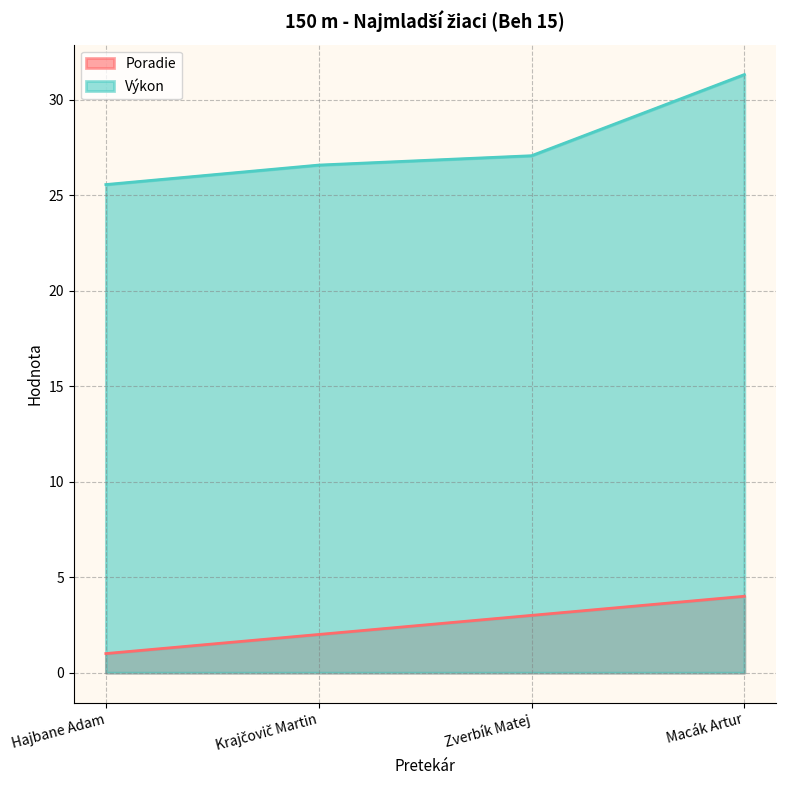

What is the value of the Poradie point at the 1st from the left?

1.0